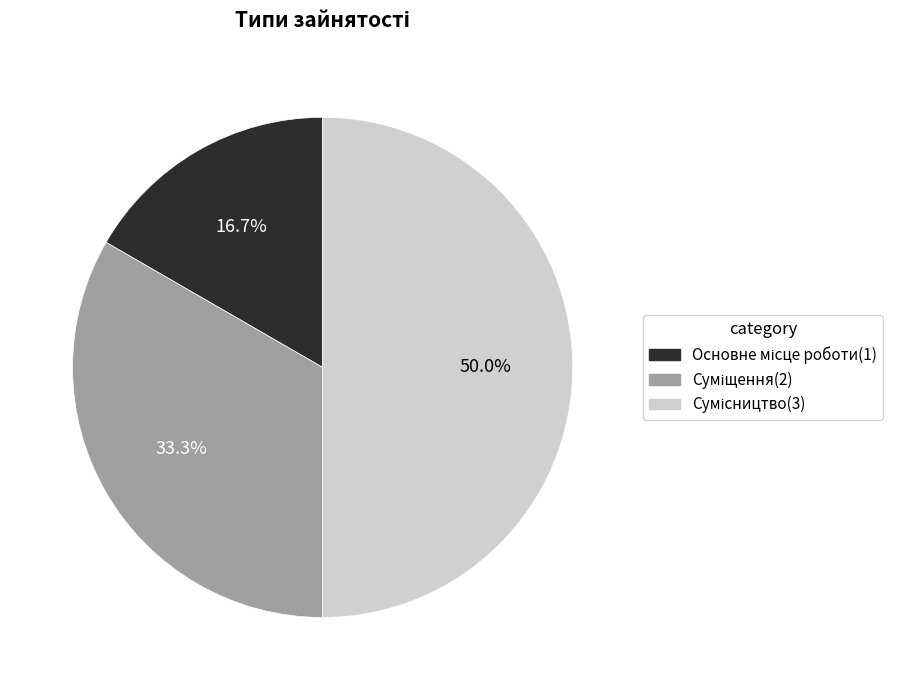

How many segments does this pie chart have?

3